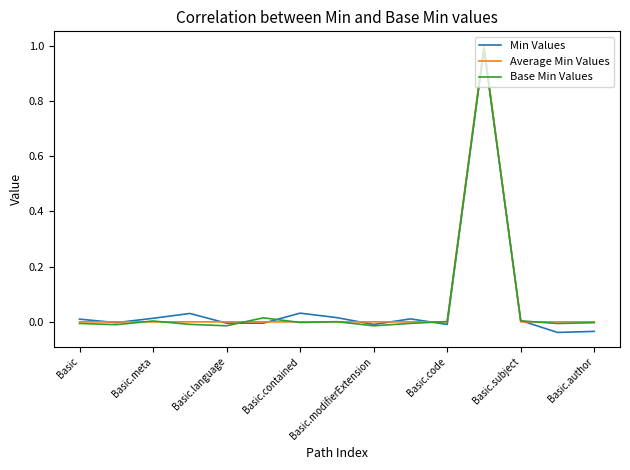

True or false: Min Values and Base Min Values intersect in this chart.

True